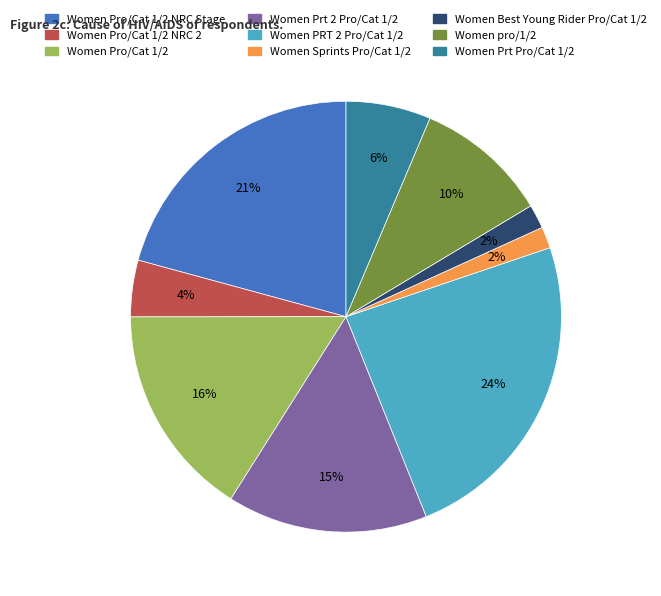

Does any single category account for the majority?

No